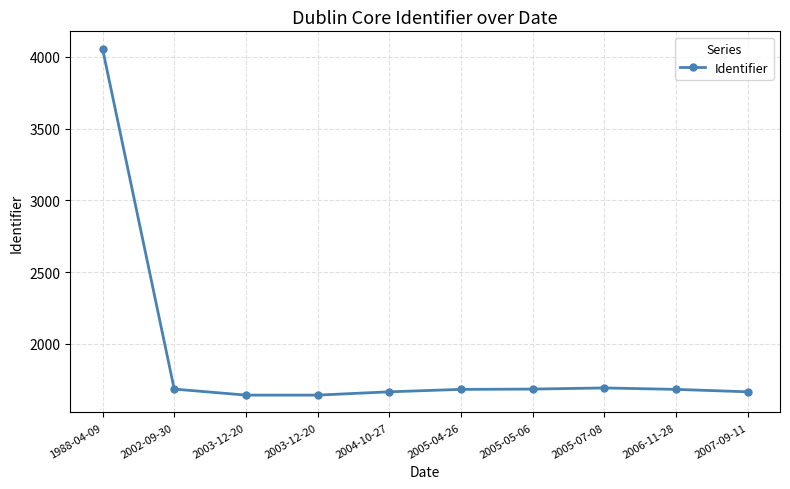

How many distinct data groups are displayed?

1